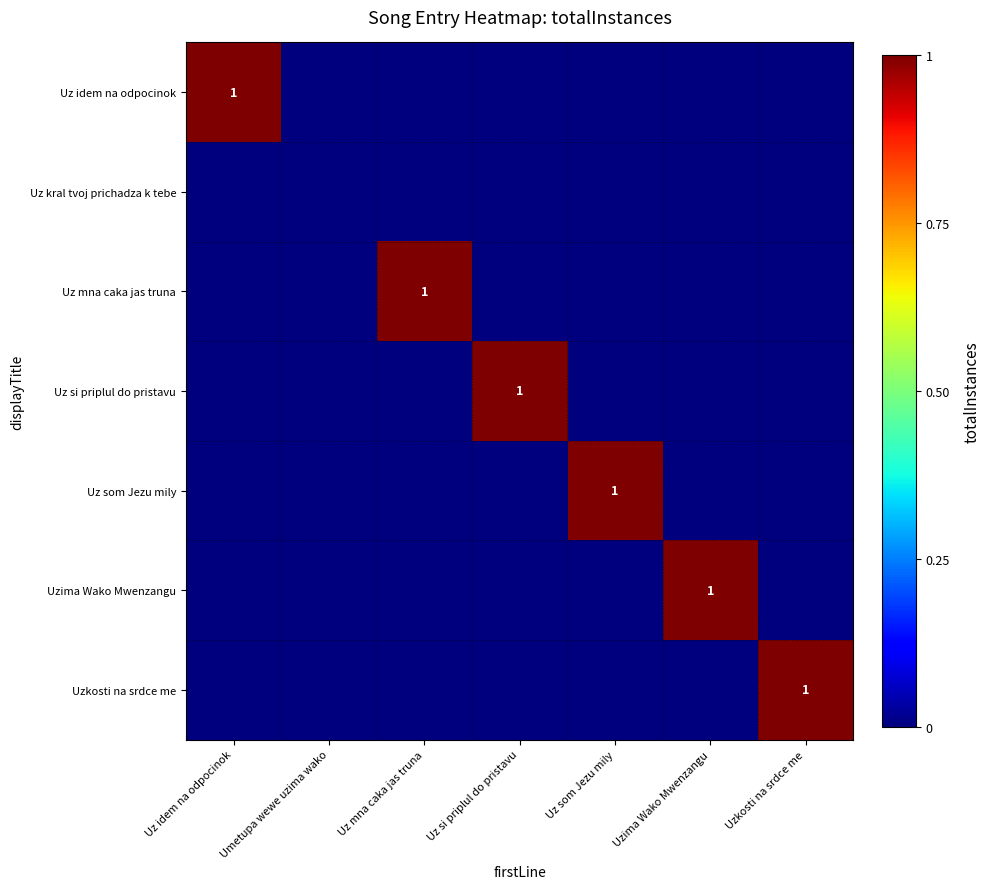

The Uz som Jezu mily series shows 0 at Uz idem na odpocinok. True or false?

True